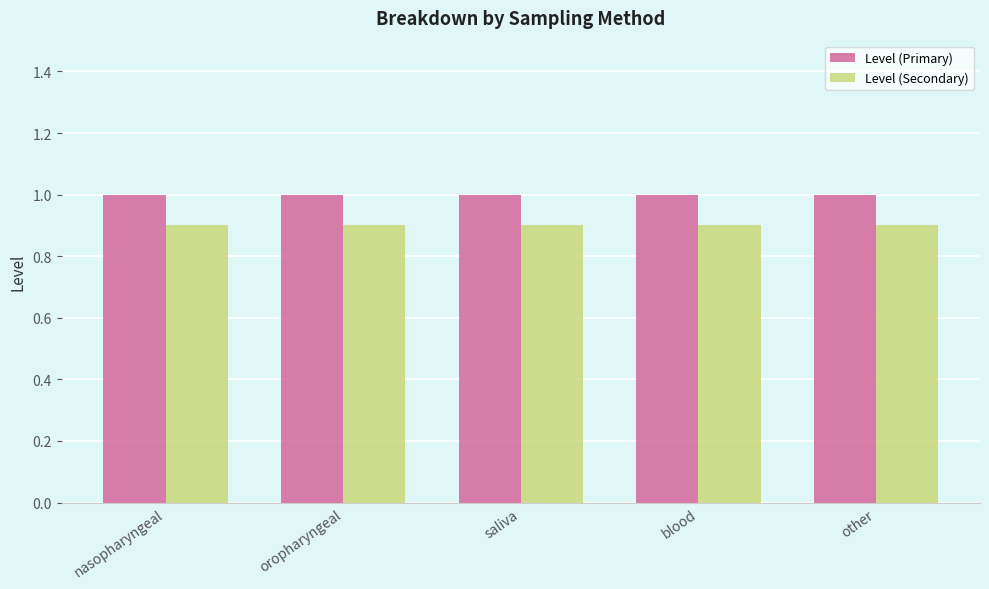

What is the value of the Level (Primary) bar at the 1st from the left?

1.0